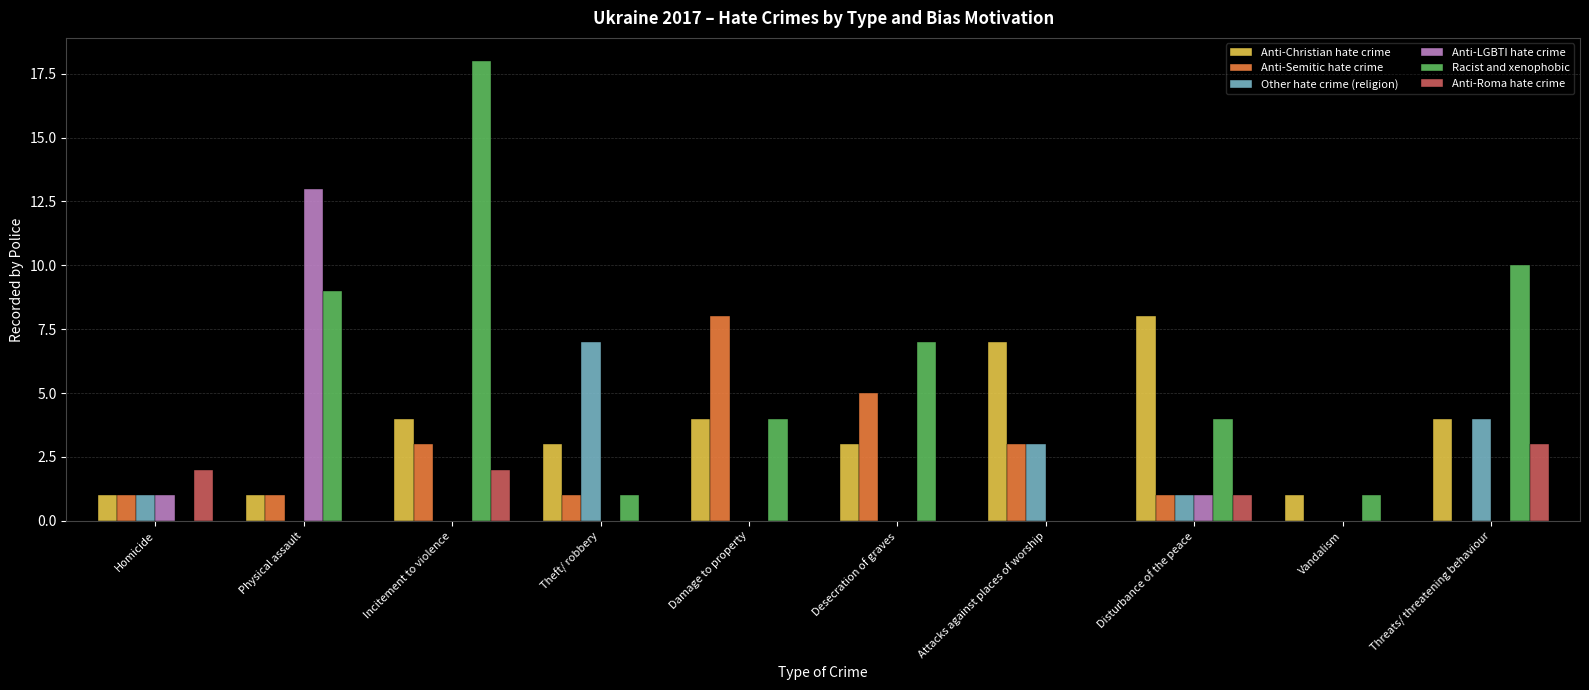

At which label is Other hate crime (religion) closest to 3?

Attacks against places of worship